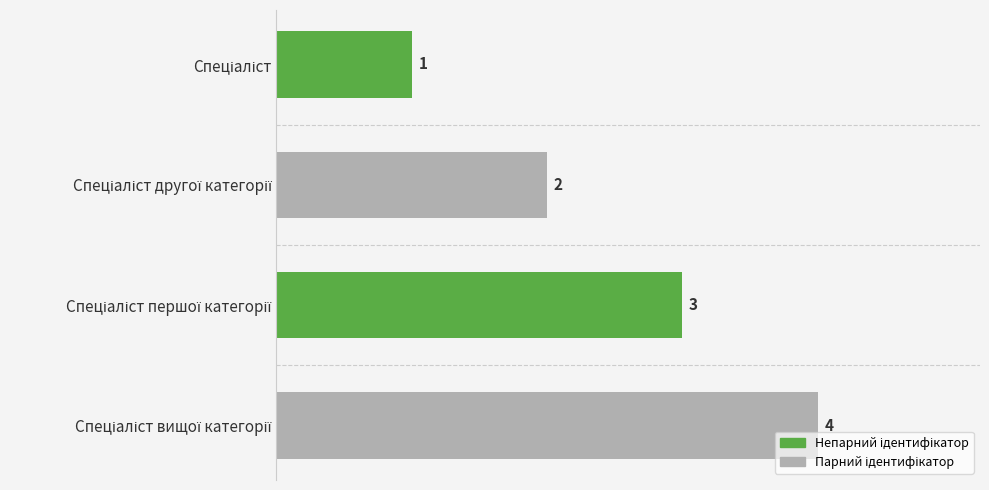

What is the value of the 2nd bar from the top?

2